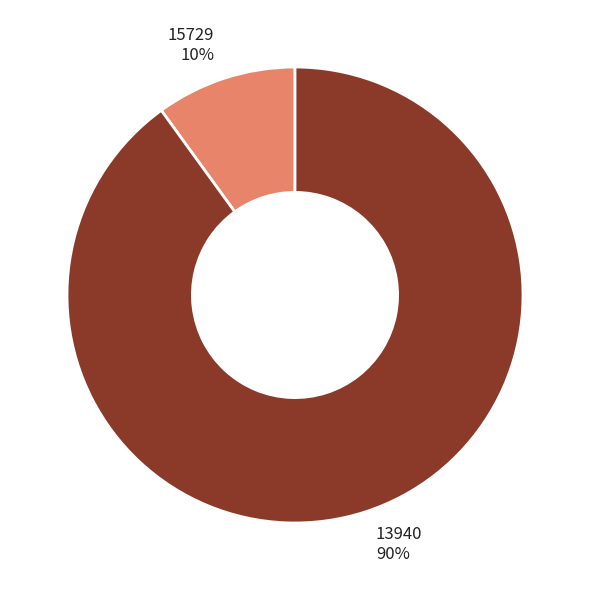

What percentage is the 13940 slice, to the nearest percent?

90%